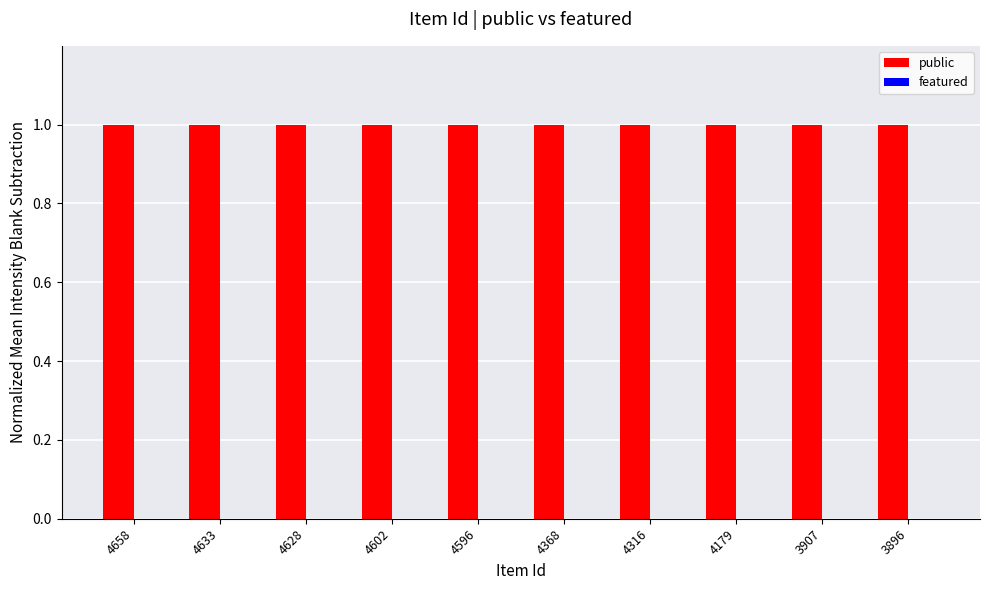

List the labels in order of featured value, largest first.

4658, 4633, 4628, 4602, 4596, 4368, 4316, 4179, 3907, 3896